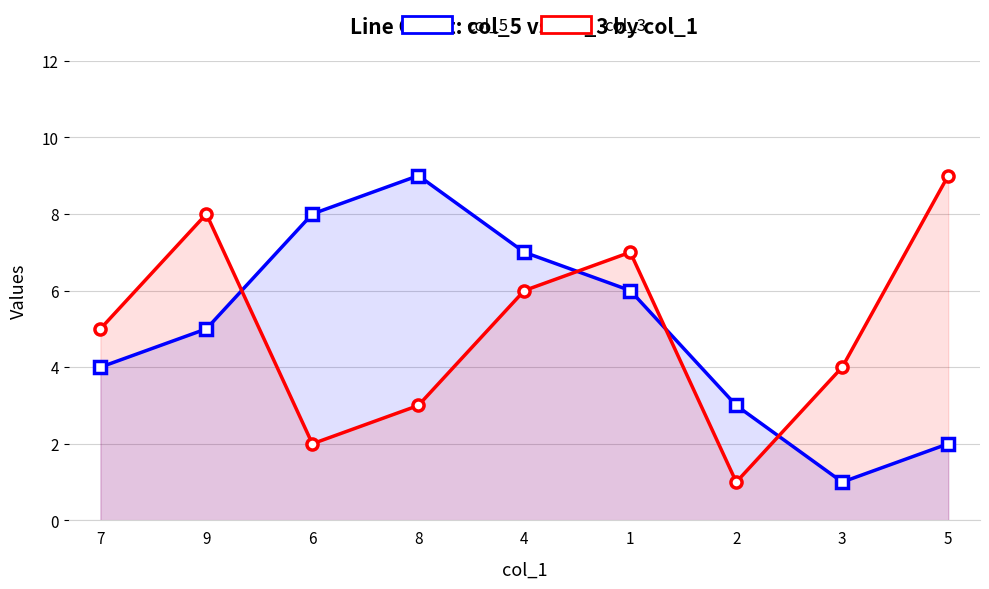

What is the label of the 6th point from the left?

1